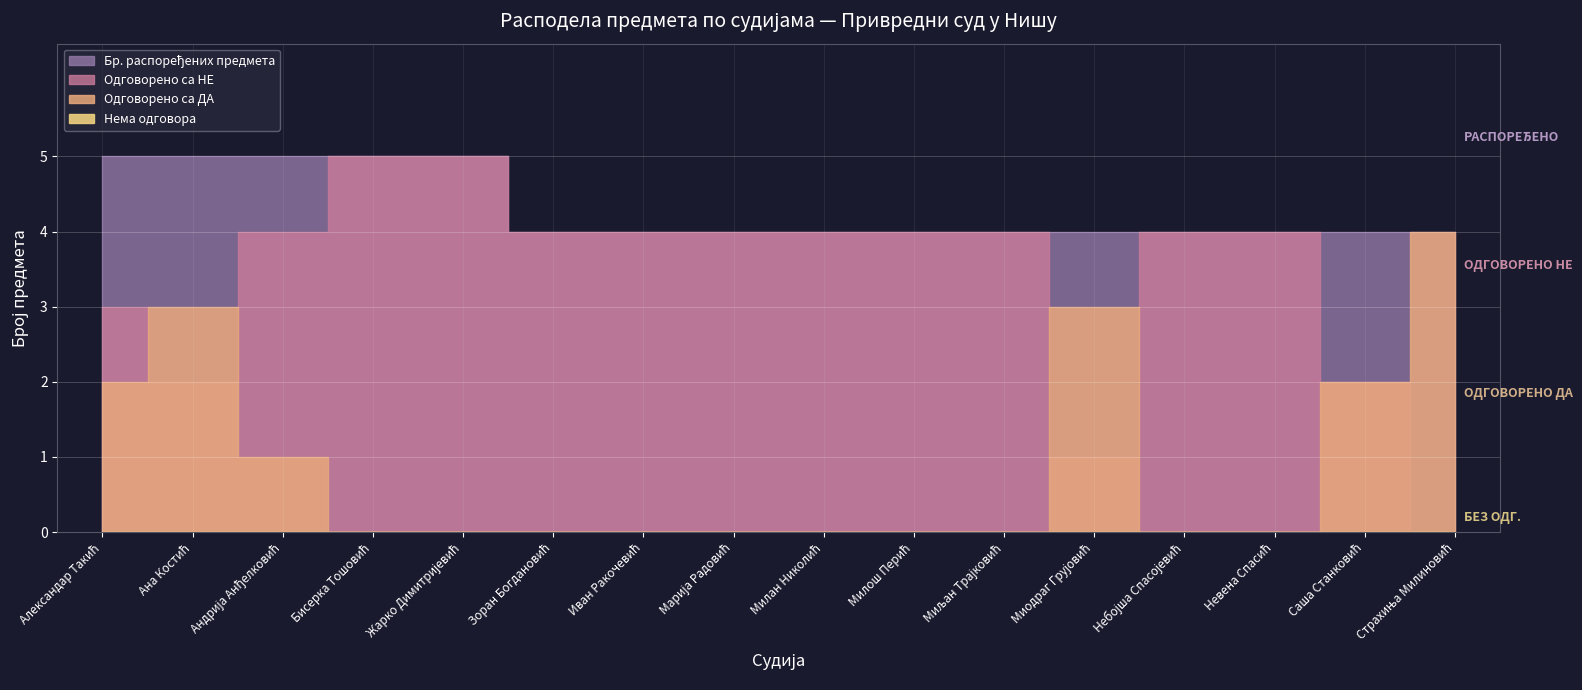

How many intersections are there between Одговорено са ДА and Одговорено са НЕ?

4